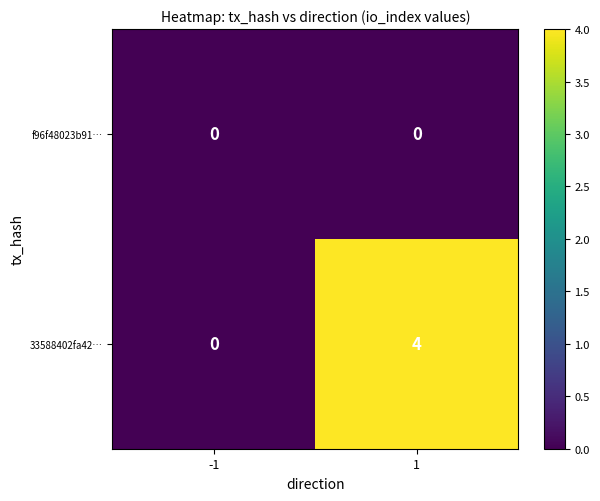

True or false: 33588402fa42… has a value of 3 at 1.

False